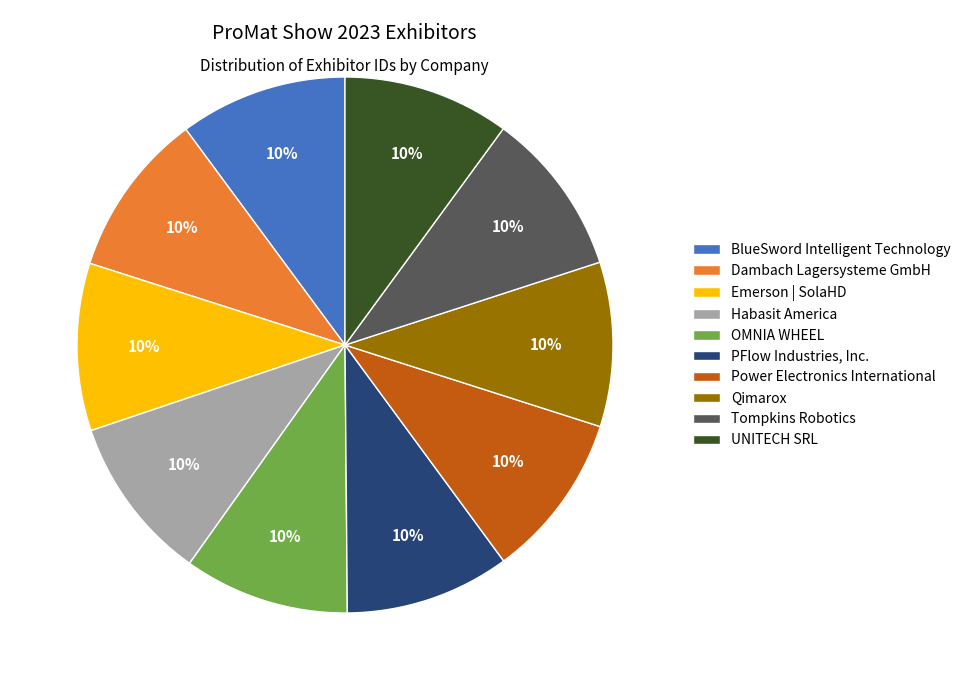

Approximately how many times larger is the value at Qimarox compared to Dambach Lagersysteme GmbH?

1.0